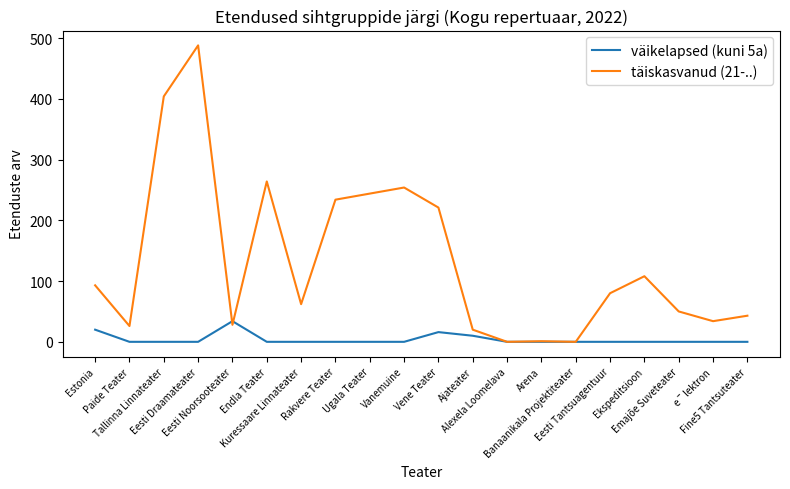

At which category is the sum across all series the highest?

Eesti Draamateater